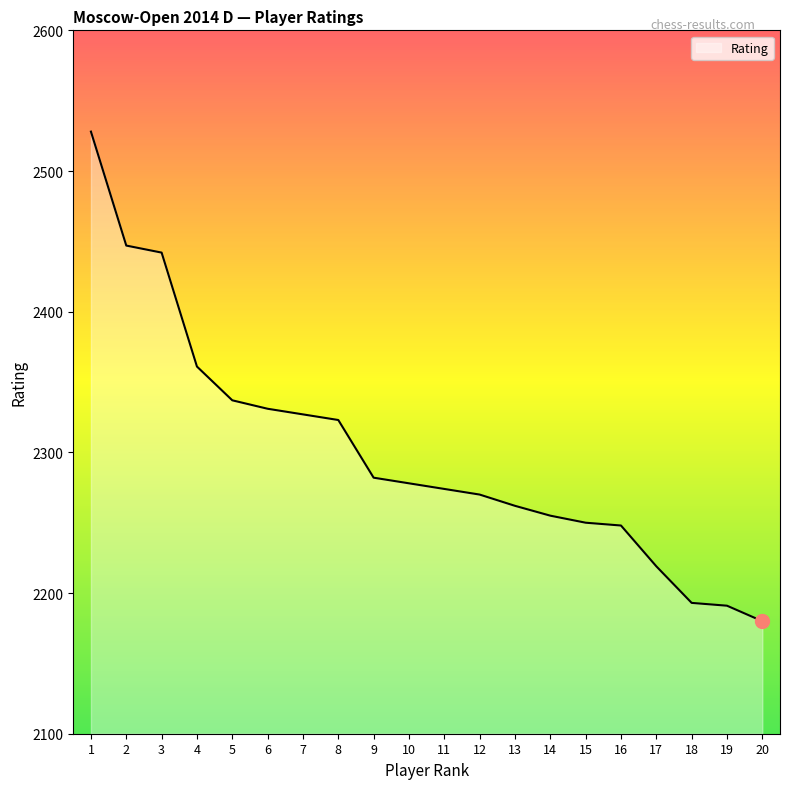

Approximately how many times larger is the value at 12 compared to 8?

1.0